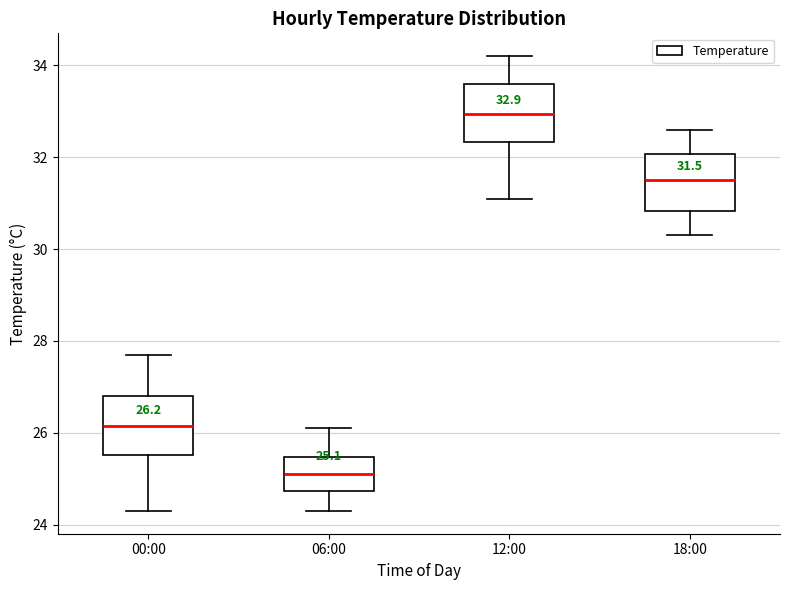

Which box's median line is the lowest?

06:00